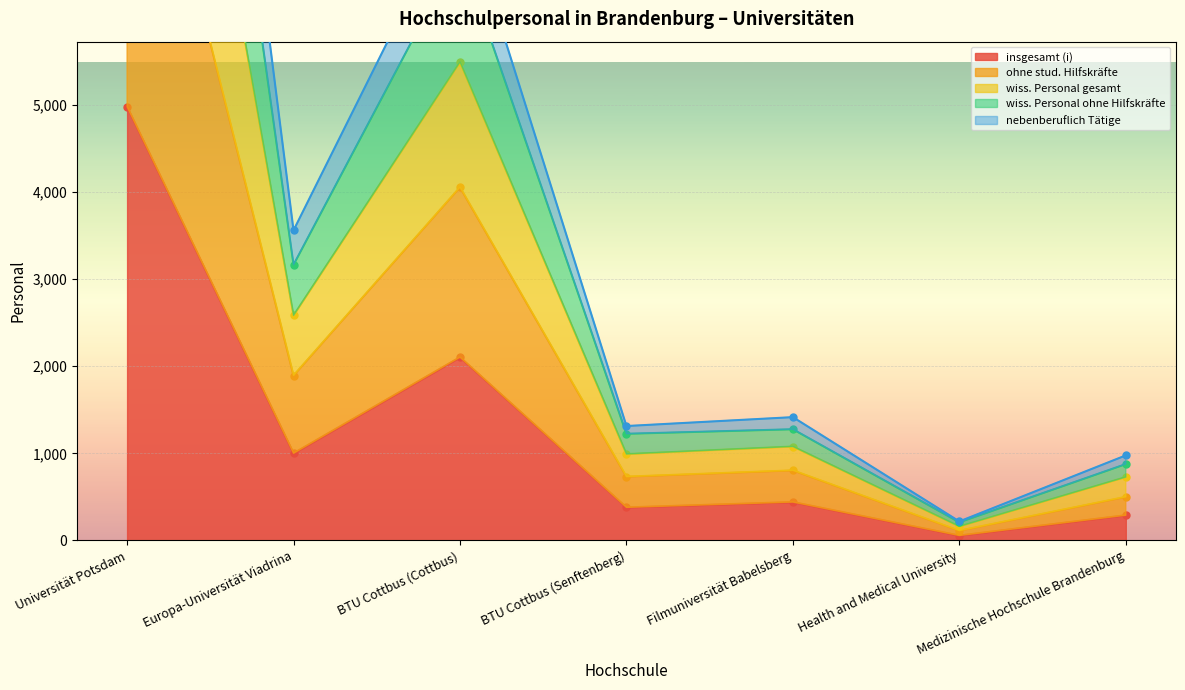

What position from the left is Health and Medical University?

6